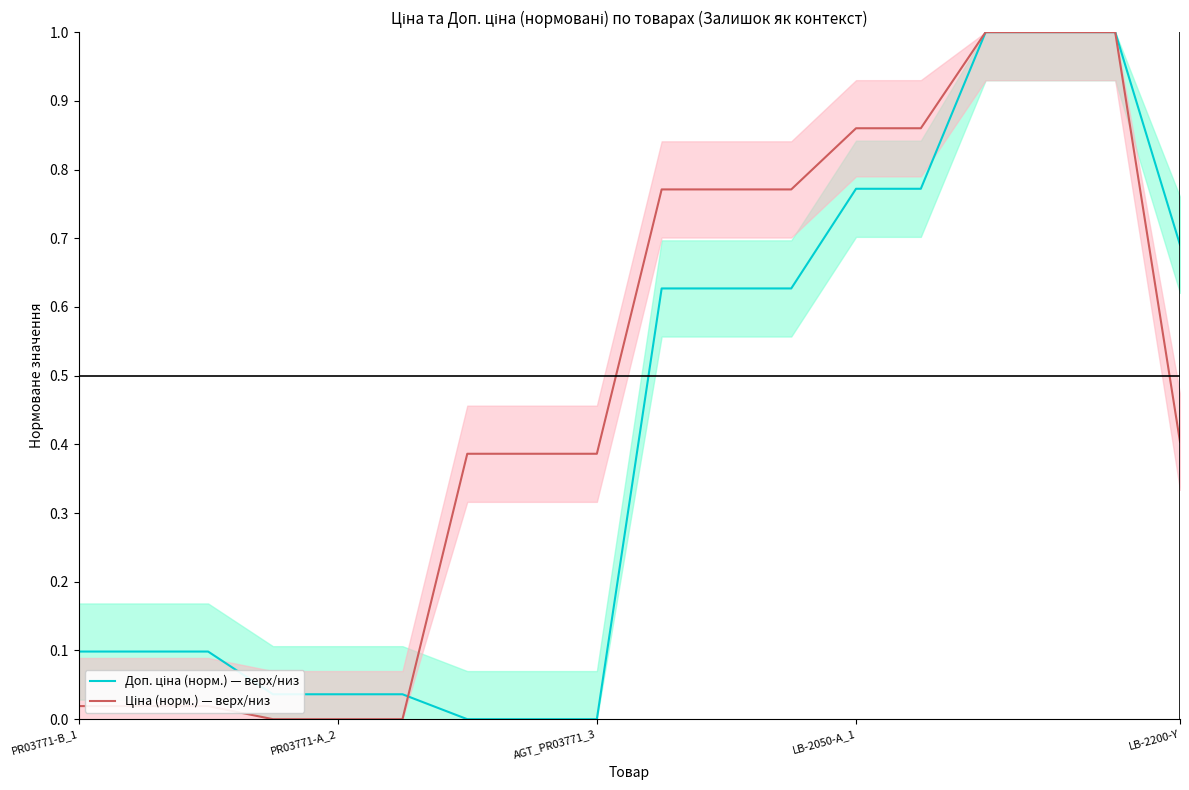

List the series in order of their overall mean, highest first.

Ціна (норм.) — верх/низ, Доп. ціна (норм.) — верх/низ